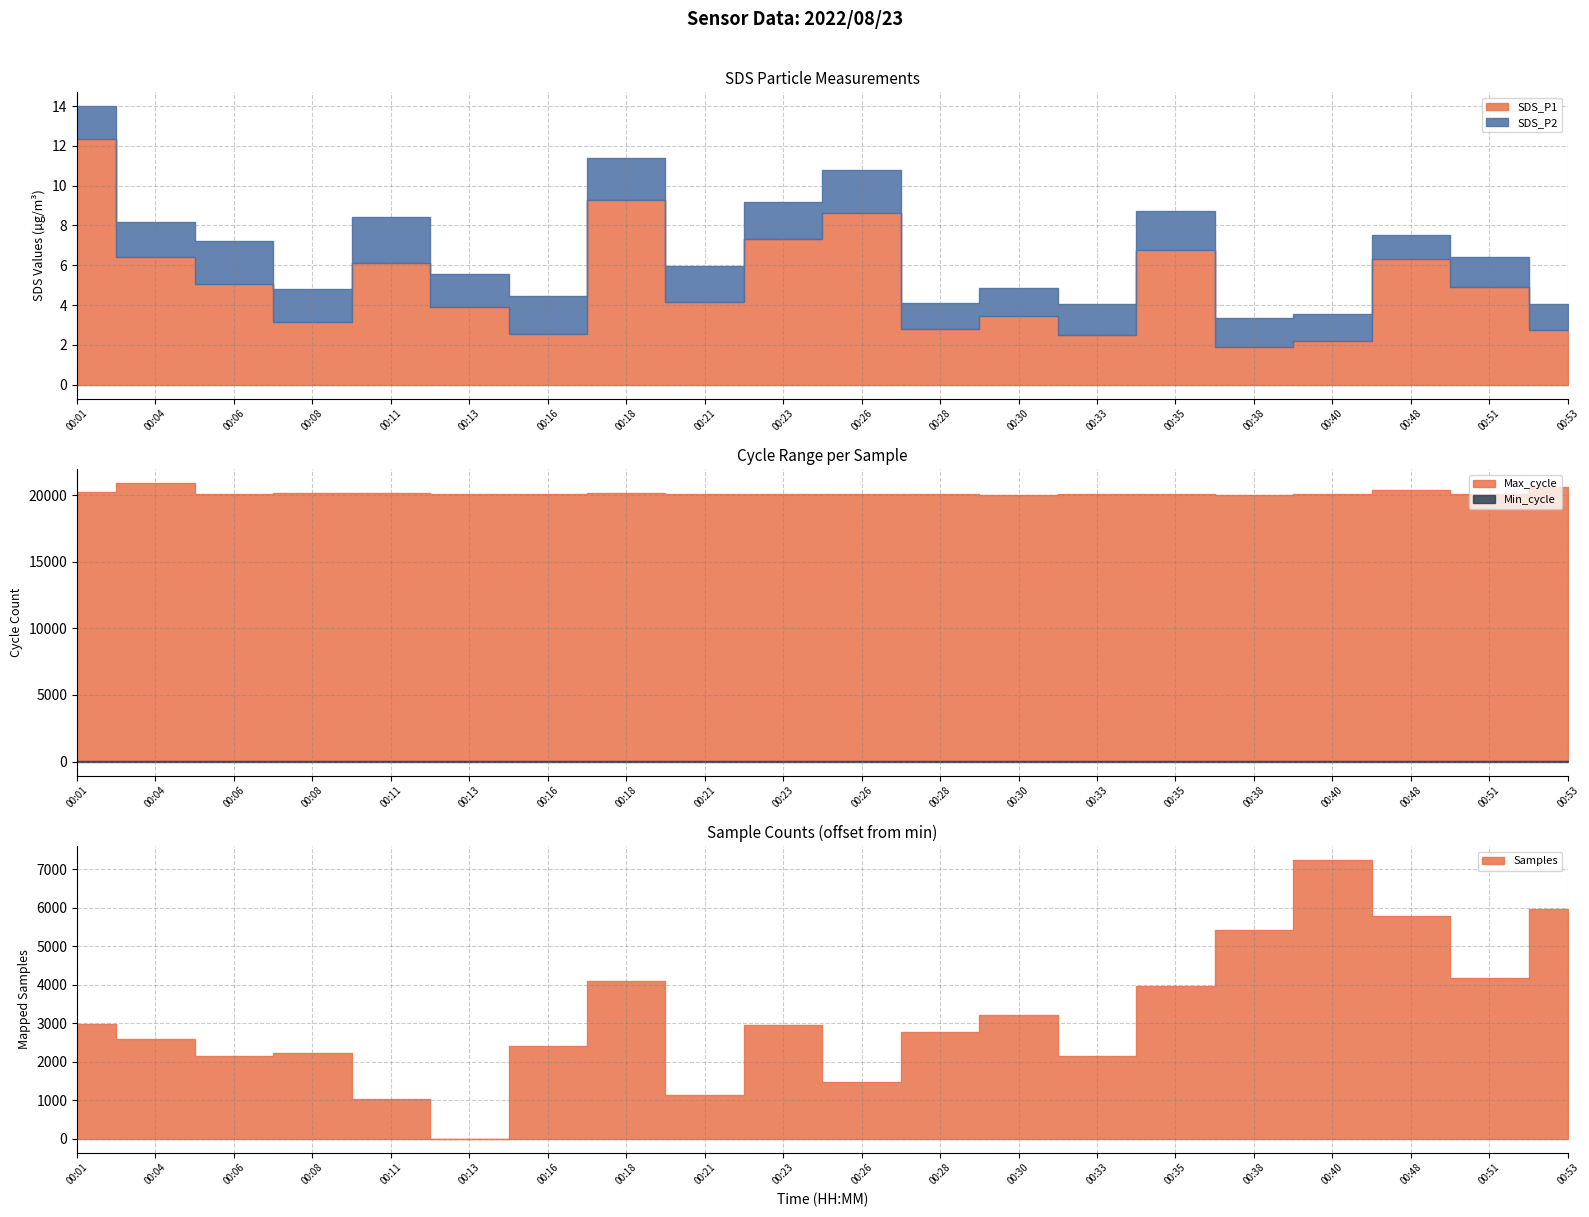

Reading left to right, list all the values displayed in this chart.

SDS_P1: 12.3	6.4	5.0	3.1	6.1	3.9	2.5	9.3	4.1	7.3	8.6	2.8	3.5	2.5	6.8	1.9	2.2	6.3	4.9	2.8
SDS_P2: 1.7	1.8	2.1	1.7	2.3	1.6	1.9	2.1	1.8	1.9	2.2	1.3	1.4	1.6	1.9	1.4	1.4	1.2	1.5	1.3
Min_cycle: 28.0	28.0	28.0	28.0	28.0	28.0	28.0	28.0	28.0	28.0	28.0	28.0	28.0	28.0	28.0	28.0	28.0	28.0	28.0	28.0
Max_cycle: 20231.0	20884.0	20074.0	20166.0	20134.0	20075.0	20071.0	20130.0	20064.0	20046.0	20044.0	20052.0	20039.0	20048.0	20061.0	20039.0	20069.0	20411.0	20044.0	20632.0
Samples: 5105828.0	5105428.0	5104978.0	5105057.0	5103878.0	5102834.0	5105252.0	5106940.0	5103980.0	5105783.0	5104315.0	5105604.0	5106057.0	5104990.0	5106806.0	5108272.0	5110071.0	5108630.0	5107016.0	5108811.0